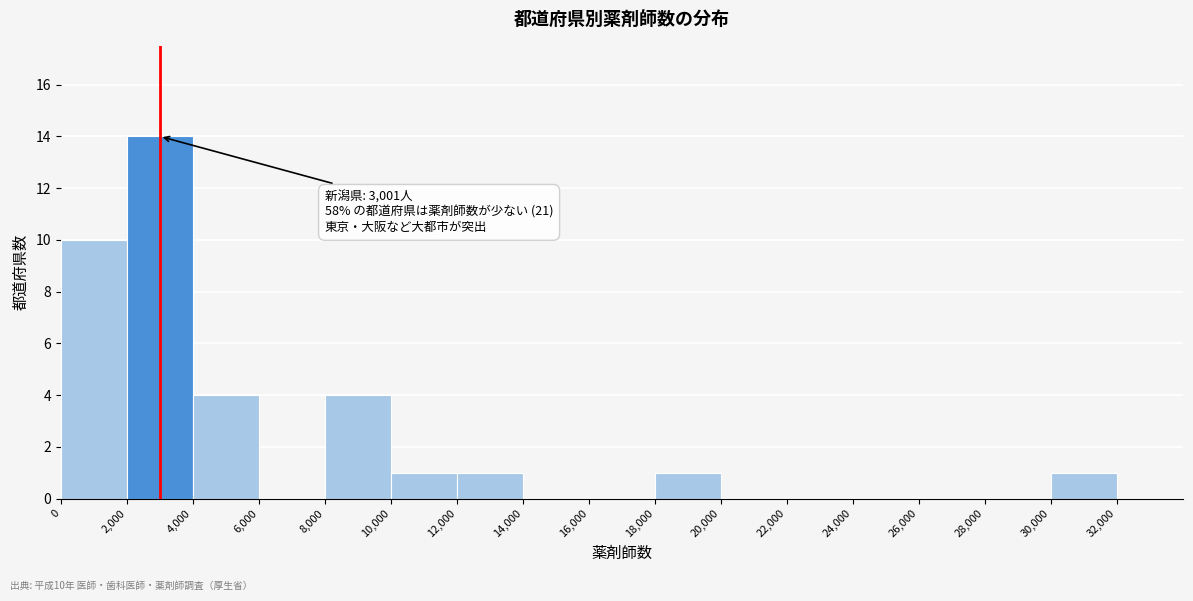

Which range on the x-axis has the tallest bar?

2000 to 4000